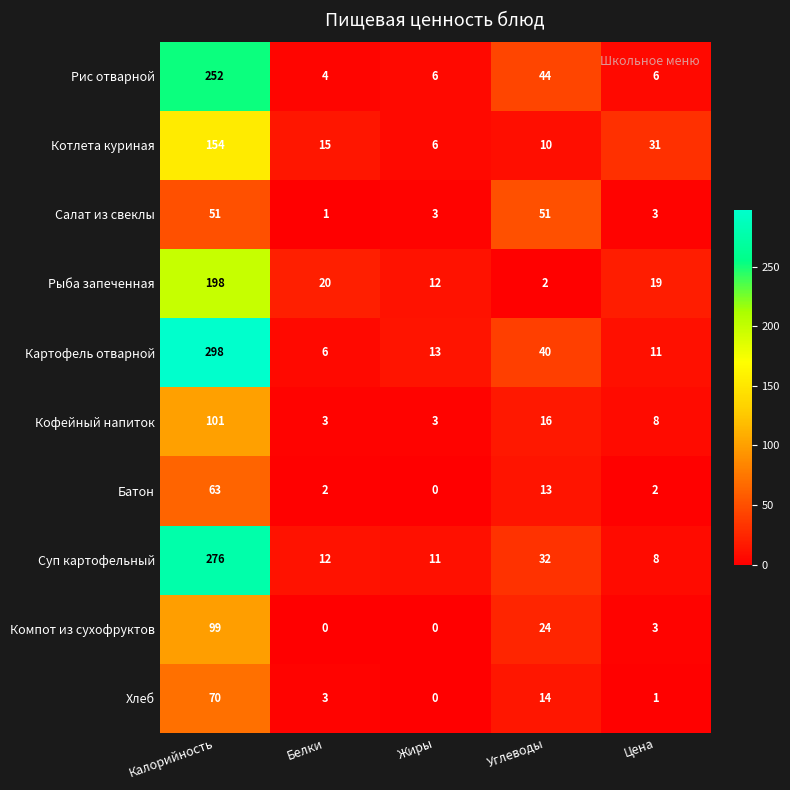

What is the average value of the Картофель отварной series?

74